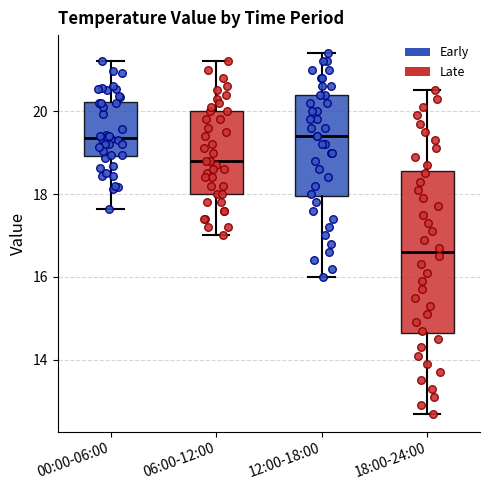

Reading left to right, transcribe this box plot: for each box, give where its median line is, the range the box spans, and where its two whiskers end, as read against the y-axis. The values are not printed on the chart, so give them approximately, as read against the axis.

00:00-06:00: median 19.4, box 19.0 to 20.2, whiskers 17.6 to 21.2
06:00-12:00: median 18.8, box 18.0 to 20.0, whiskers 17.0 to 21.2
12:00-18:00: median 19.4, box 18.0 to 20.4, whiskers 16.0 to 21.4
18:00-24:00: median 16.6, box 14.6 to 18.6, whiskers 12.8 to 20.6